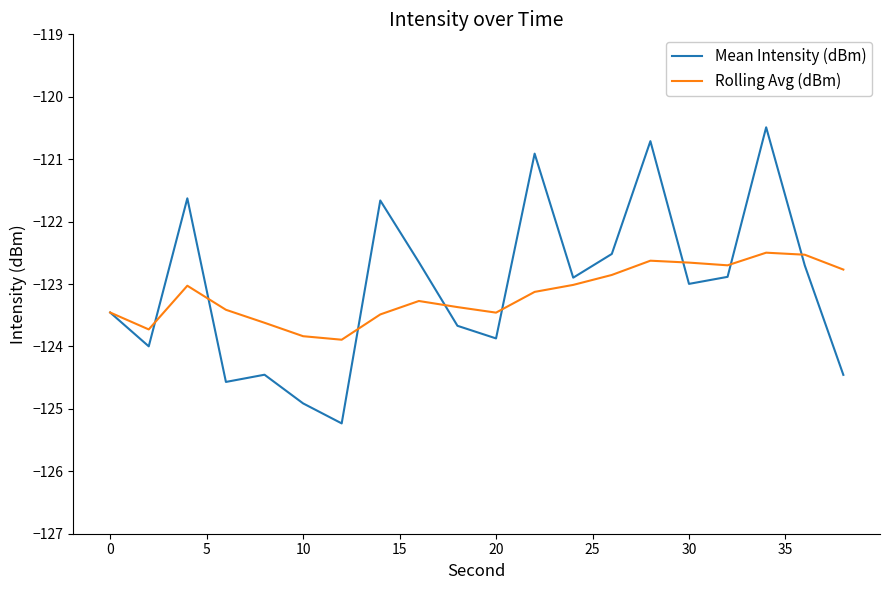

What is the maximum value for Rolling Avg (dBm)?

-122.5